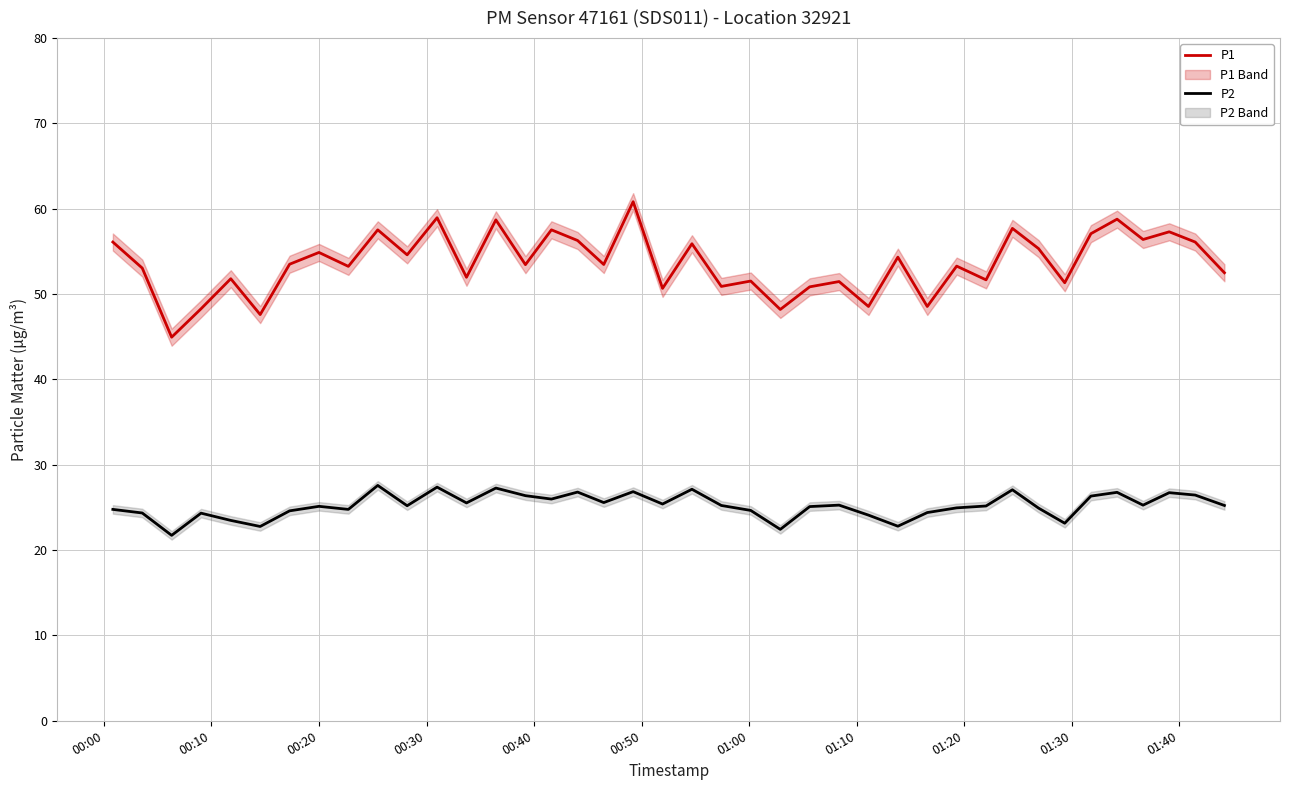

What is the lowest value of the P2 series?

21.7